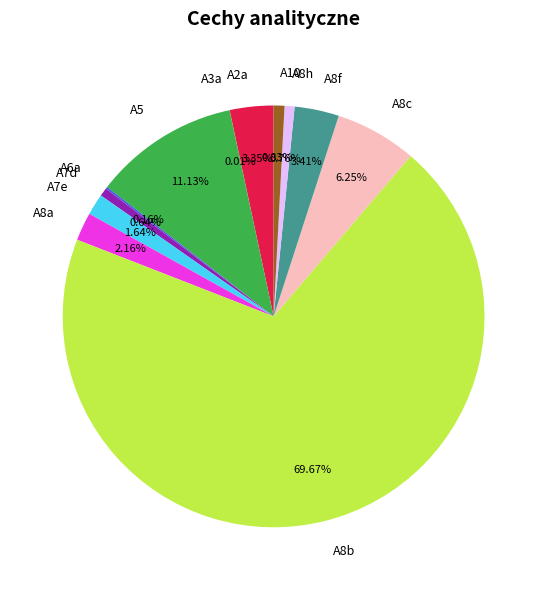

Which has a higher value, A10 or A8a?

A8a